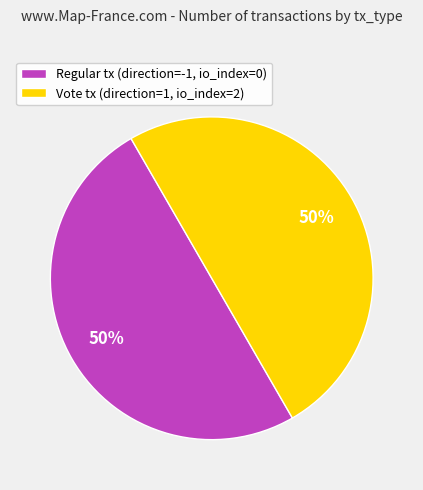

Is the sum of Vote tx (direction=1, io_index=2) and Regular tx (direction=-1, io_index=0) greater than half?

Yes